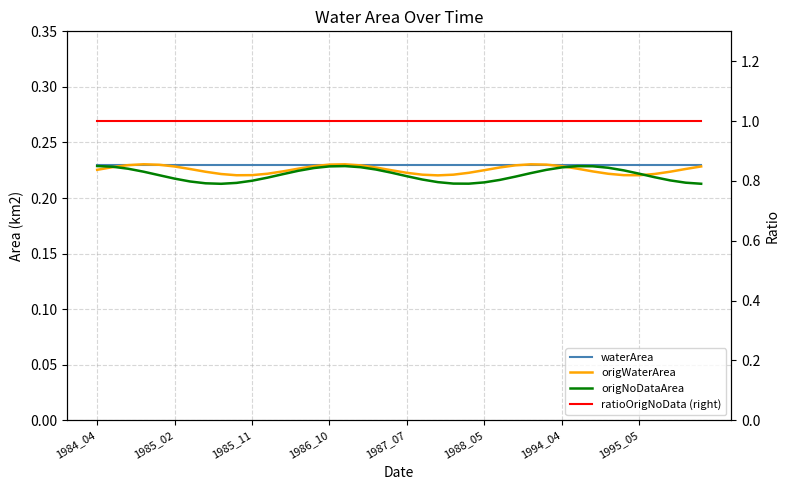

What is the smallest value displayed?

0.2